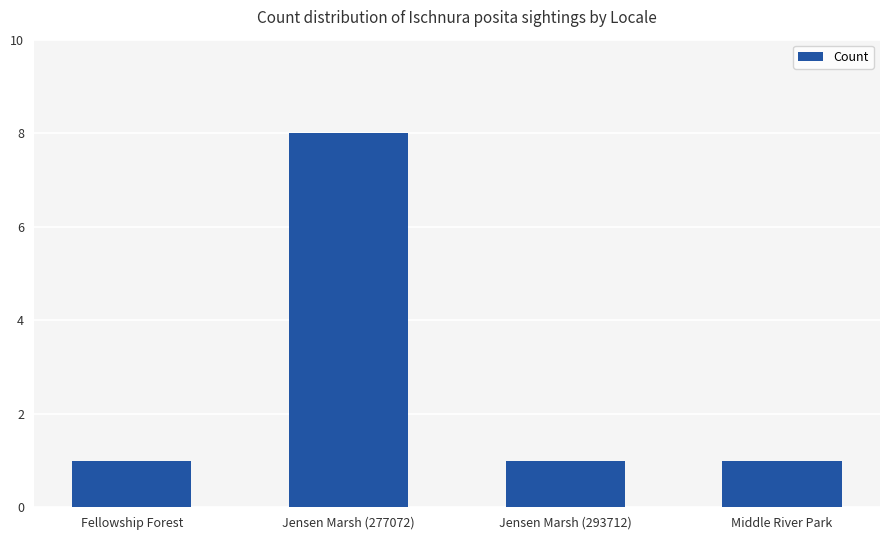

What is the maximum value shown in the chart?

8